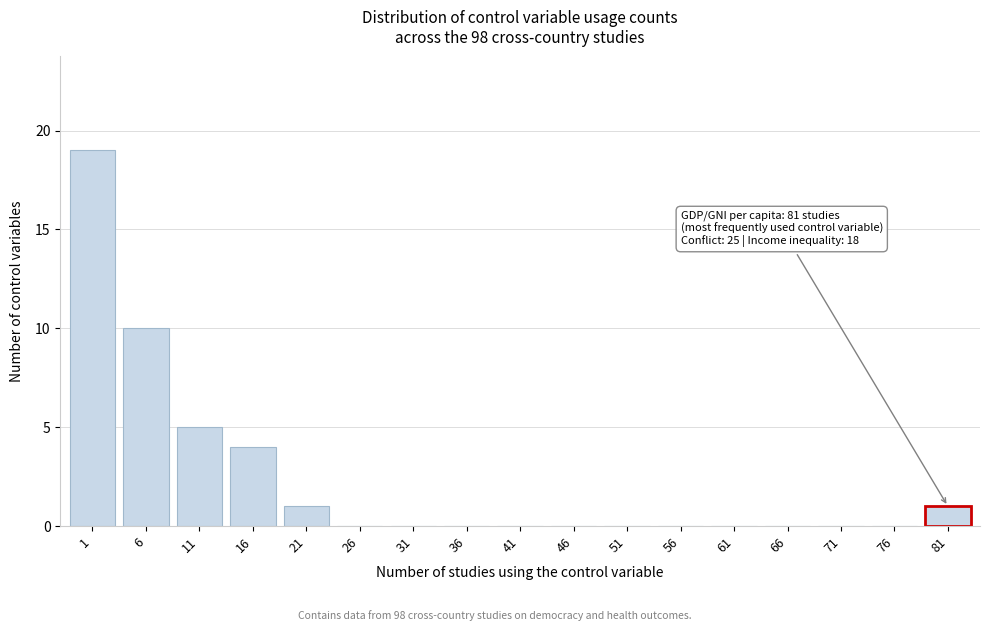

Reading left to right, transcribe all the data shown in this chart.

1=19	6=10	11=5	16=4	21=1	26=0	31=0	36=0	41=0	46=0	51=0	56=0	61=0	66=0	71=0	76=0	81=1